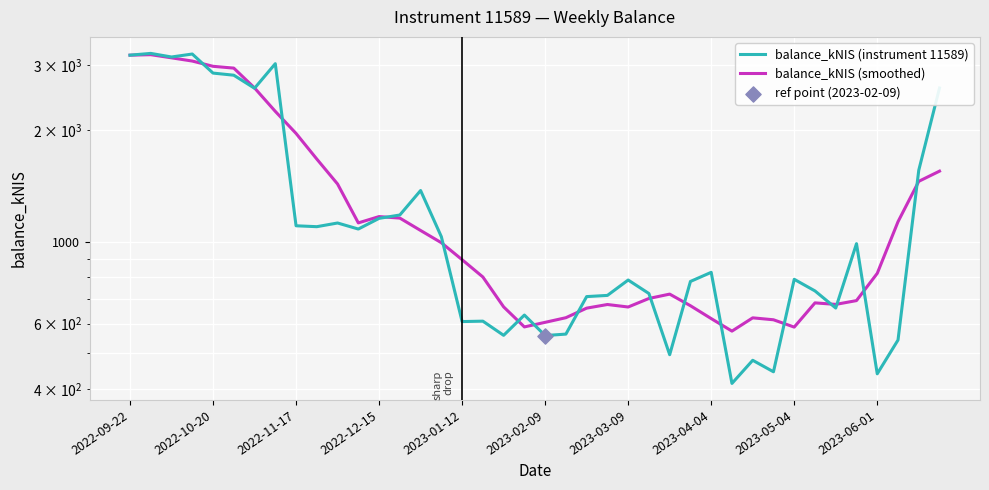

At how many categories does at least one series exceed 1569?

11